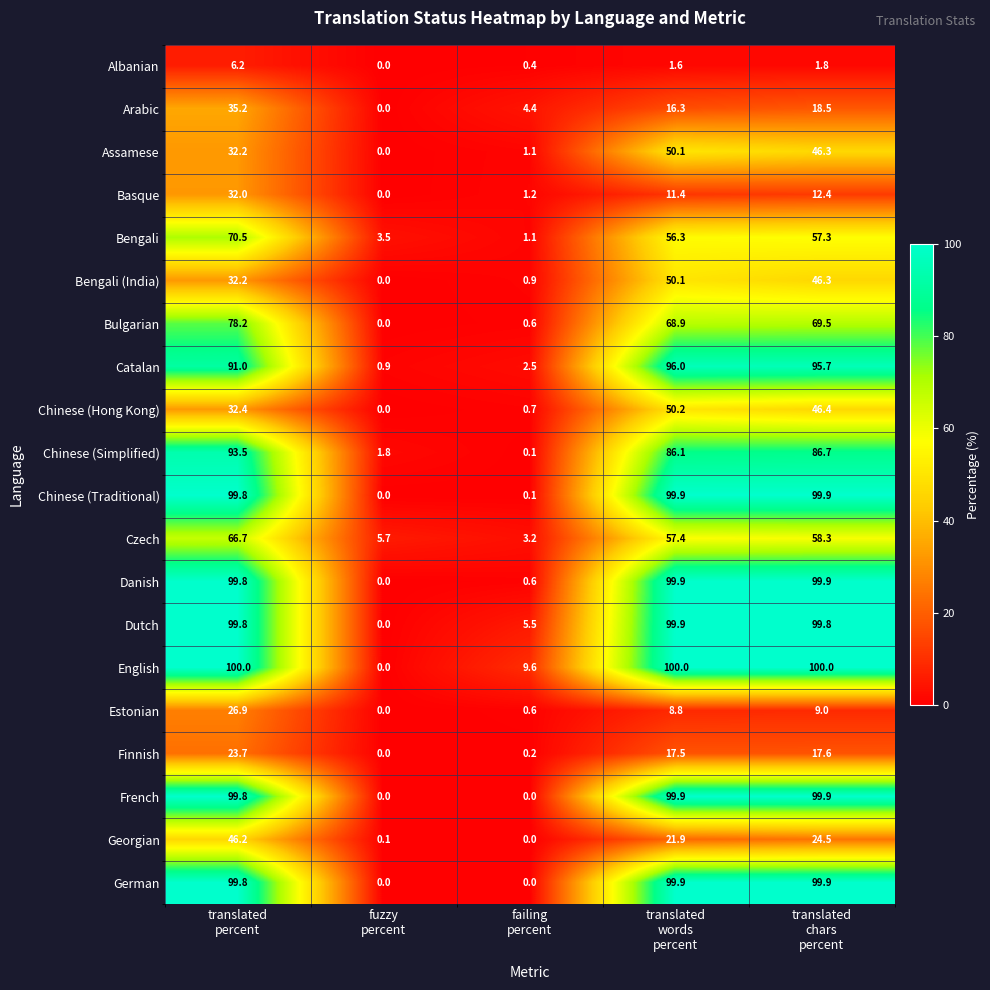

What is the sum of all German values?

299.6